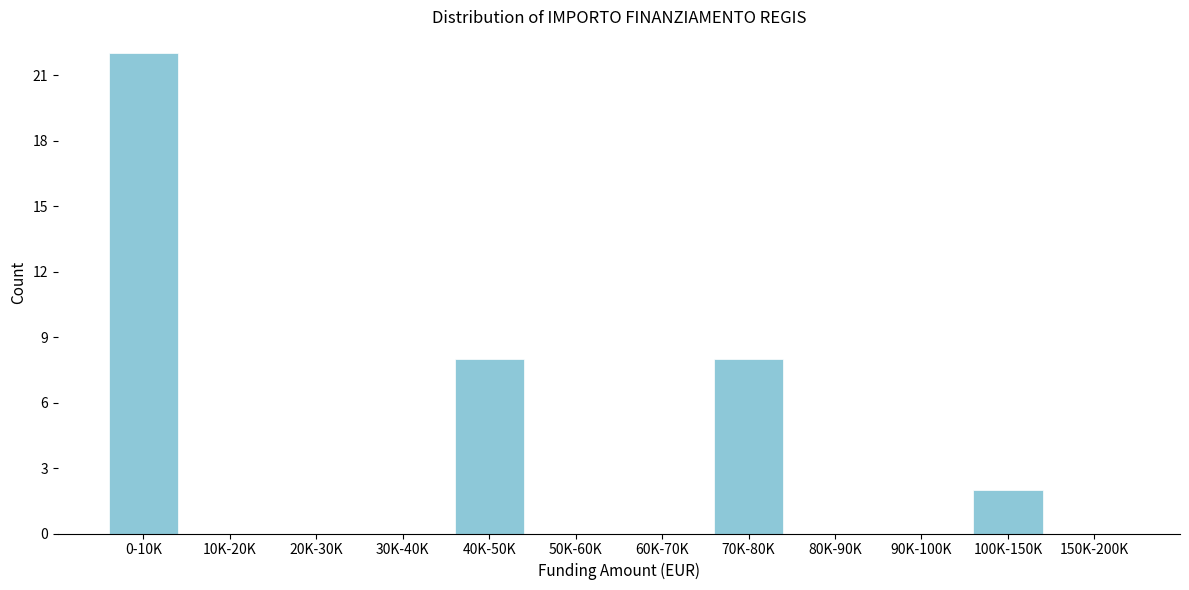

Reading left to right, what are all the values shown in this chart?

0-10K=22	10K-20K=0	20K-30K=0	30K-40K=0	40K-50K=8	50K-60K=0	60K-70K=0	70K-80K=8	80K-90K=0	90K-100K=0	100K-150K=2	150K-200K=0